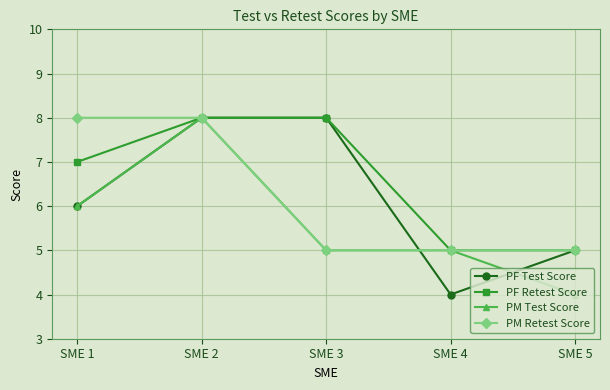

Does the chart display data point markers on the line(s)?

Yes